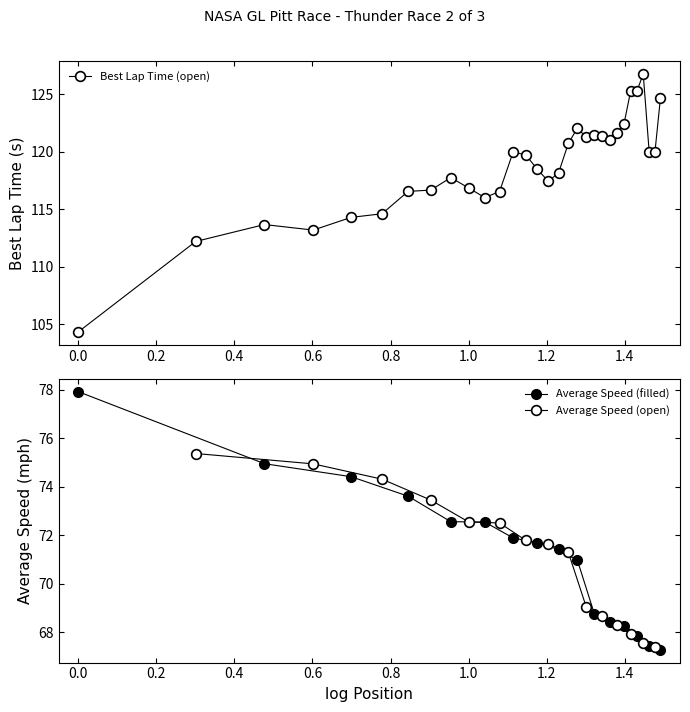

Between 21 and 14, which is larger?

21